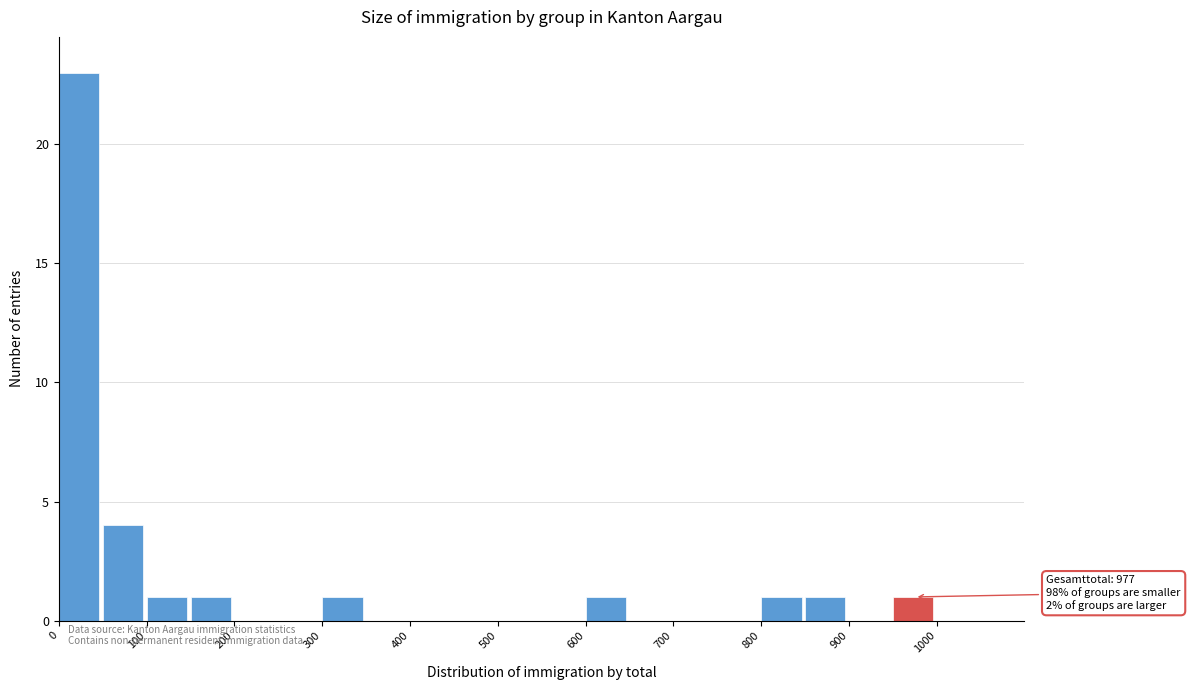

Which range on the x-axis has the tallest bar?

0 to 50